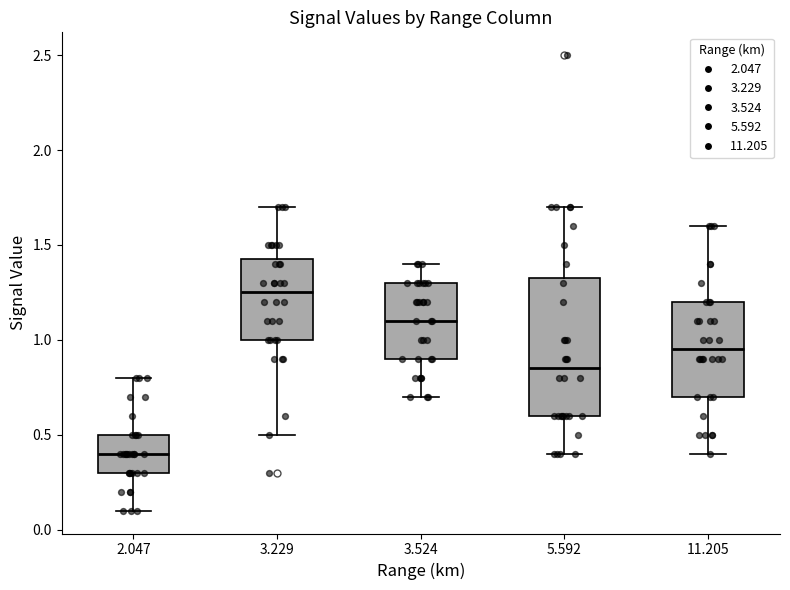

Reading left to right, read every box against the y-axis: the position of its median line, the range the box covers, and the ends of its whiskers. The values are not printed on the chart, so give them approximately, as read against the axis.

2.047: median 0.40, box 0.30 to 0.50, whiskers 0.10 to 0.80
3.229: median 1.25, box 1.00 to 1.45, whiskers 0.50 to 1.70
3.524: median 1.10, box 0.90 to 1.30, whiskers 0.70 to 1.40
5.592: median 0.85, box 0.60 to 1.35, whiskers 0.40 to 1.70
11.205: median 0.95, box 0.70 to 1.20, whiskers 0.40 to 1.60